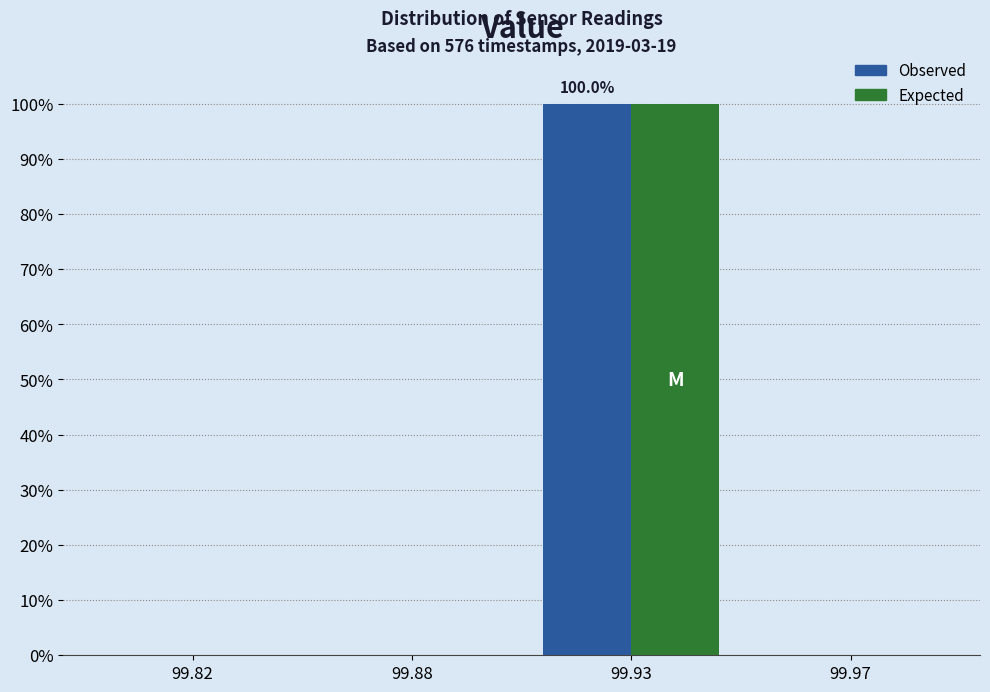

Reading left to right, transcribe all the data shown in this chart.

Observed: 99.82=0	99.88=0	99.93=100	99.97=0
Expected: 99.82=0	99.88=0	99.93=100	99.97=0